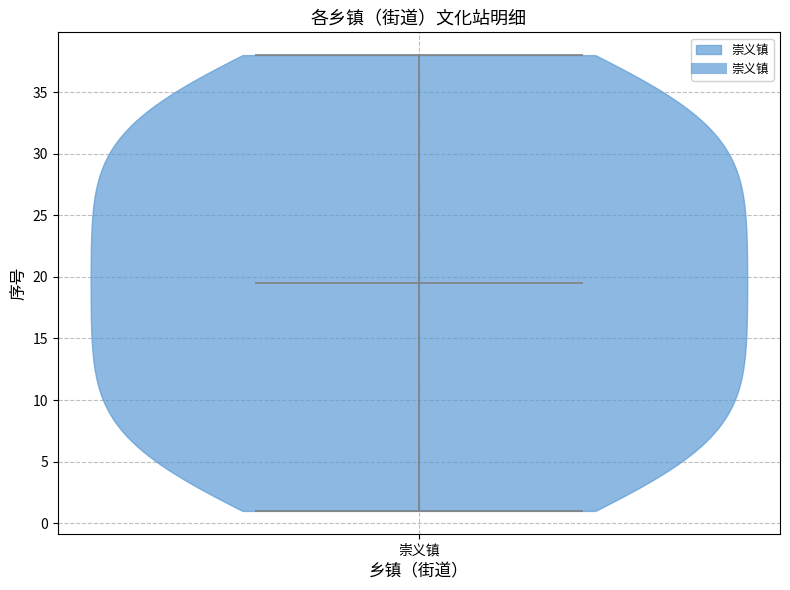

Read this violin plot against the y-axis: where its median line is, and the lowest and highest points the violin reaches. The values are not printed on the chart, so give them approximately, as read against the axis.

median line 19.5, lowest point 1.0, highest point 38.0